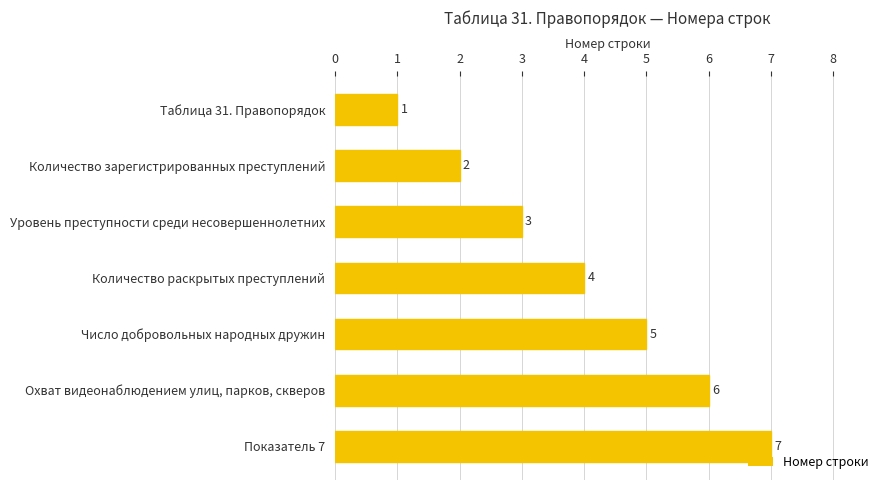

List the labels in order of value, largest first.

Показатель 7, Охват видеонаблюдением улиц, парков, скверов, Число добровольных народных дружин, Количество раскрытых преступлений, Уровень преступности среди несовершеннолетних, Количество зарегистрированных преступлений, Таблица 31. Правопорядок